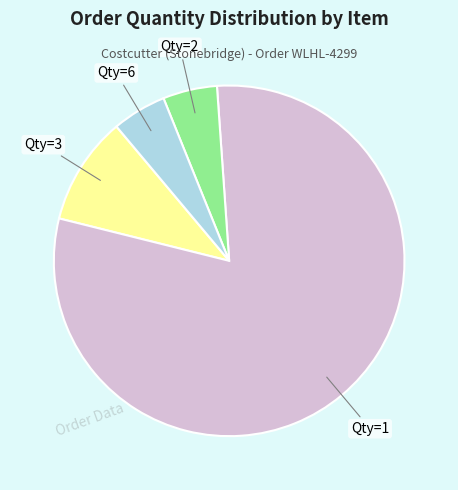

Is there any slice that represents more than half of the pie?

Yes